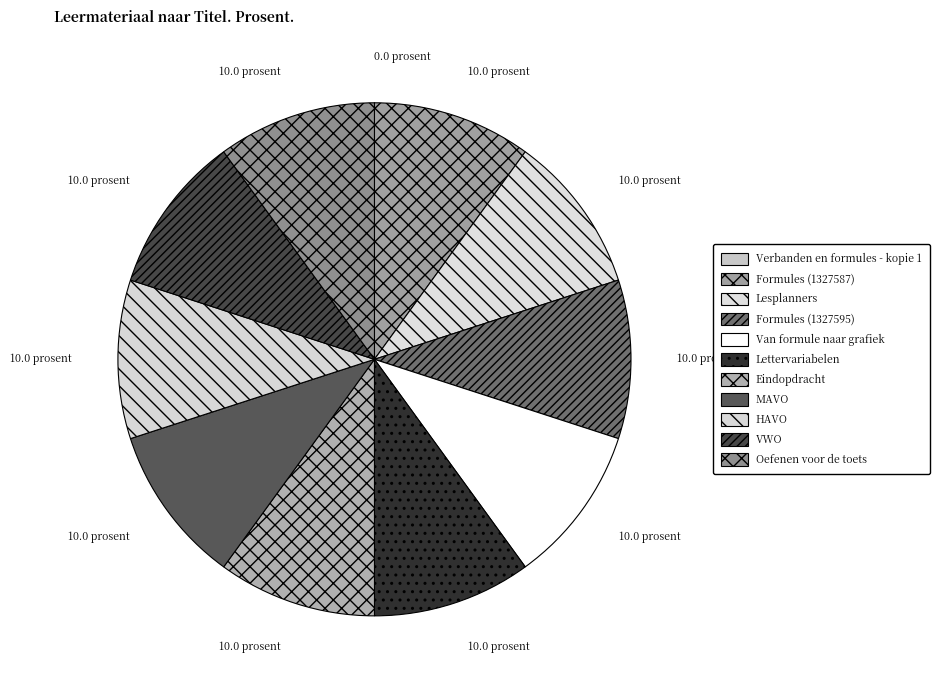

To the nearest percent, what is the difference between the largest and smallest slice percentages?

10%